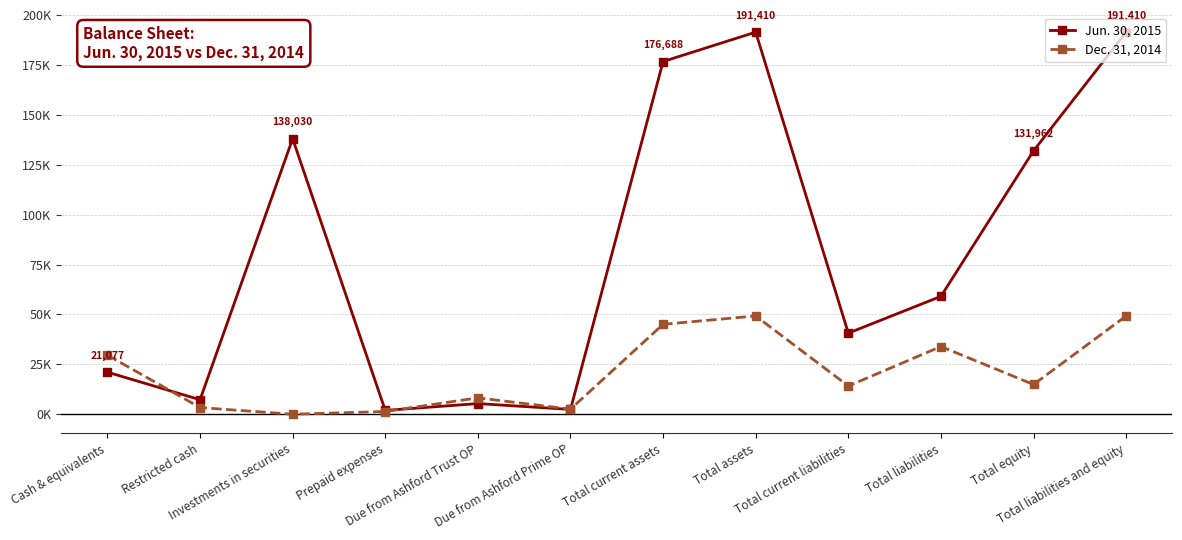

Reading left to right, transcribe all the data shown in this chart.

Jun. 30, 2015: 21077	7270	138030	1912	5331	2404	176688	191410	40620	59055	131962	191410
Dec. 31, 2014: 29597	3337	0	1360	8202	2546	45042	49230	14132	33912	14894	49230